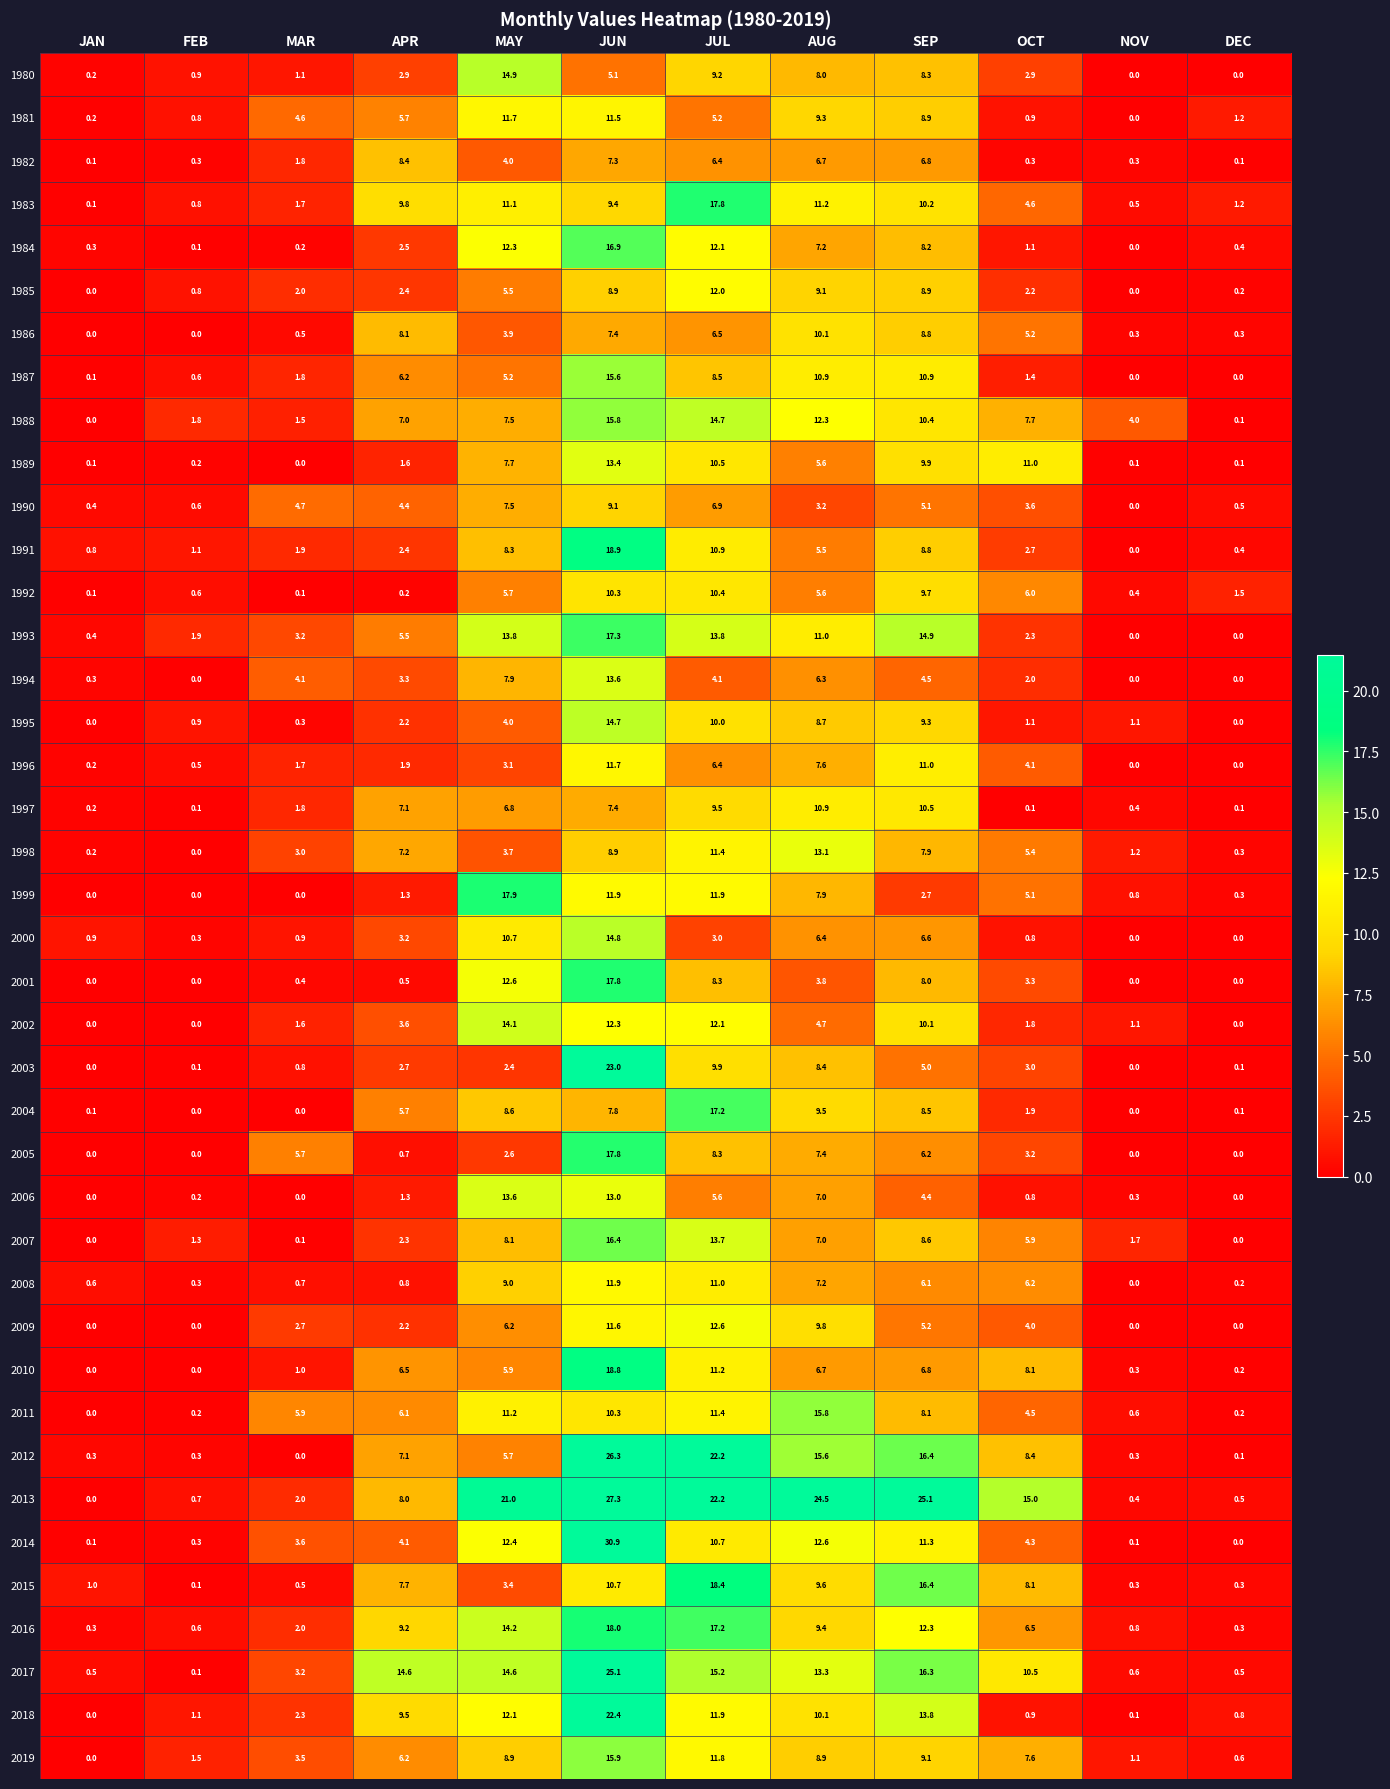

The value of 1997 at AUG is 10.9. True or false?

True